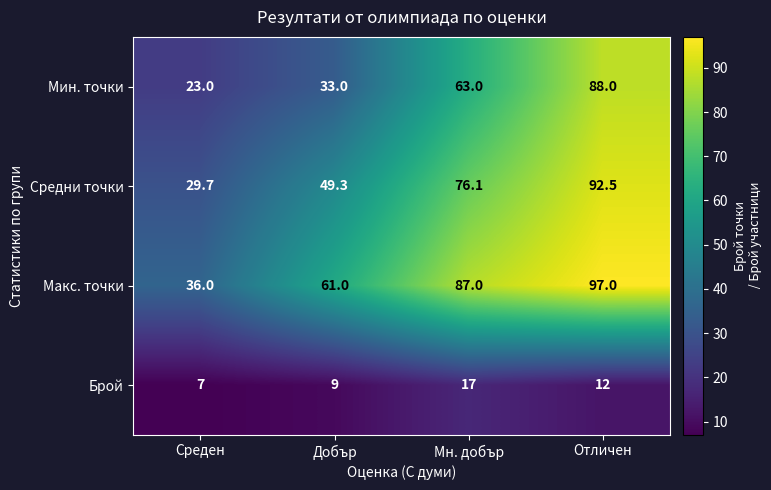

Where is Средни точки nearest to the value 61?

Добър